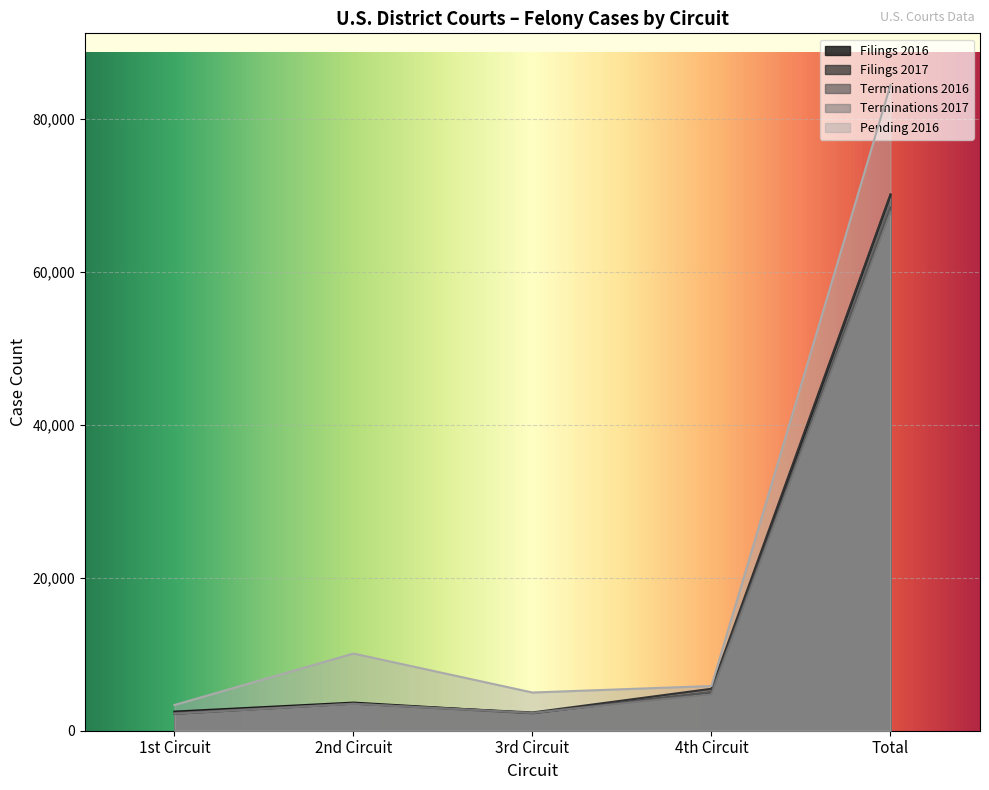

How many data points in Filings 2016 are above 3680?

2